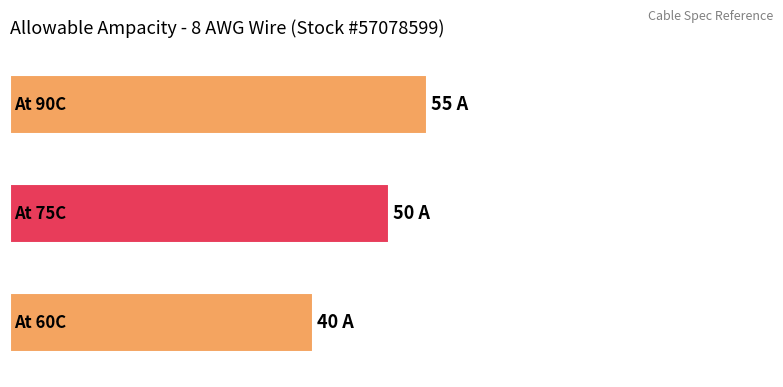

What is the minimum value shown in the chart?

40